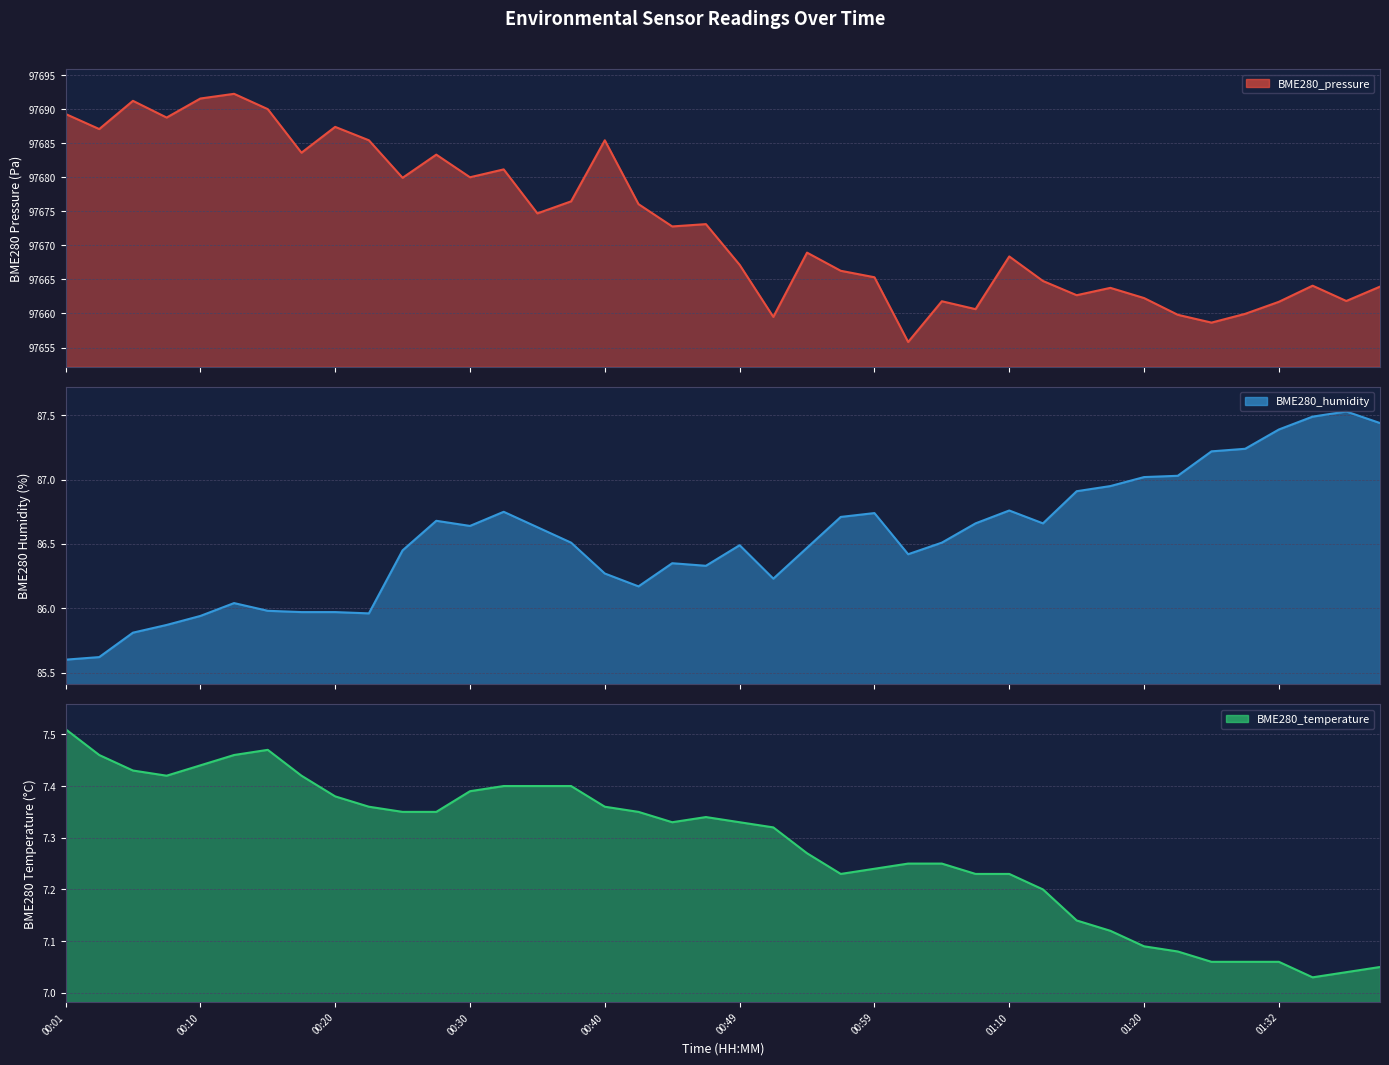

How many data points in BME280_pressure are above 97672?

20